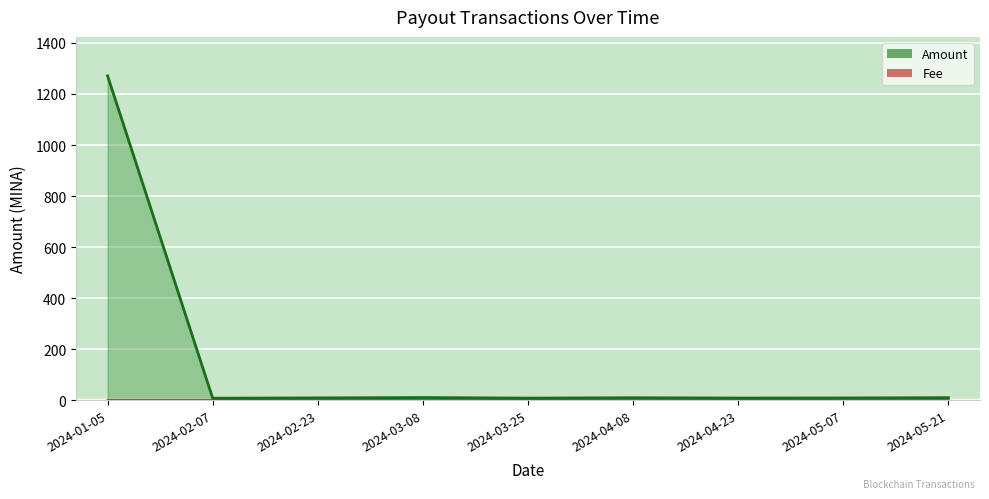

The Amount series shows 367.2 at 2024-01-05. True or false?

False